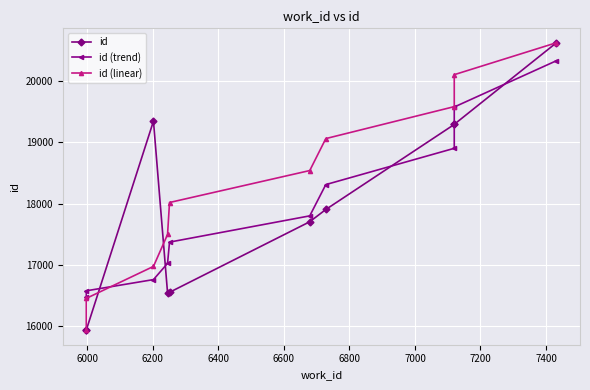

What is the smallest value displayed?

15932.0